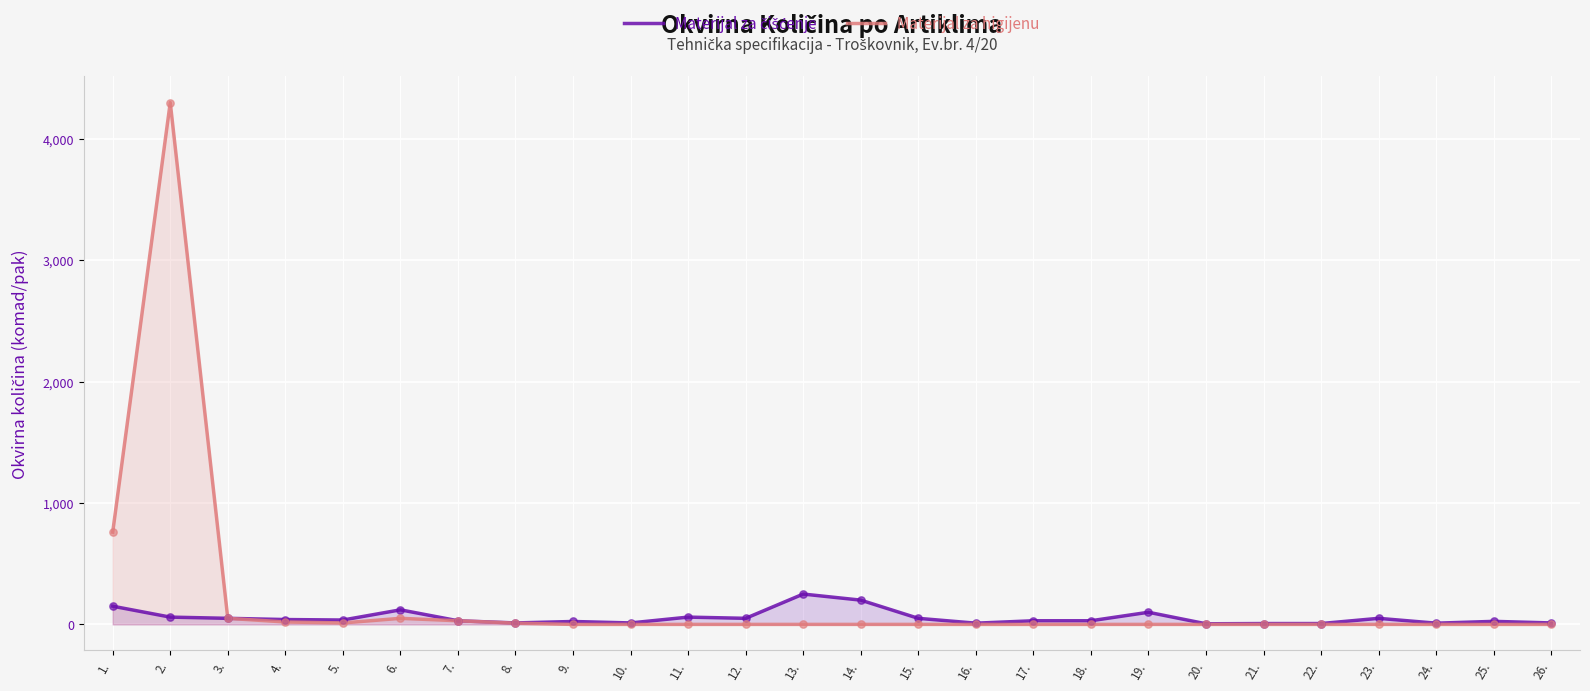

At which category is the sum across all series the highest?

2.